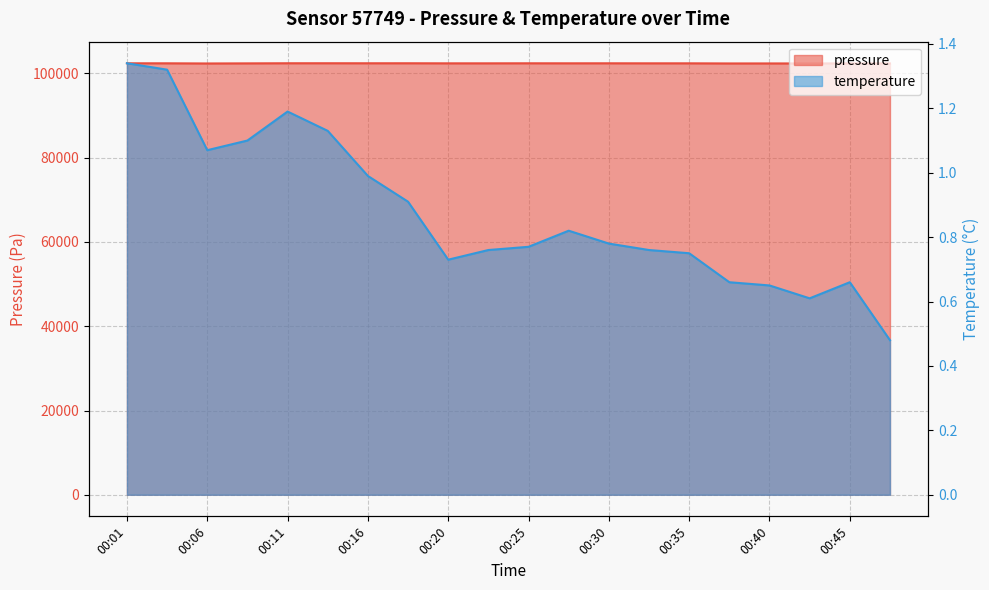

What is the difference between the maximum and minimum values in the temperature series?

0.9